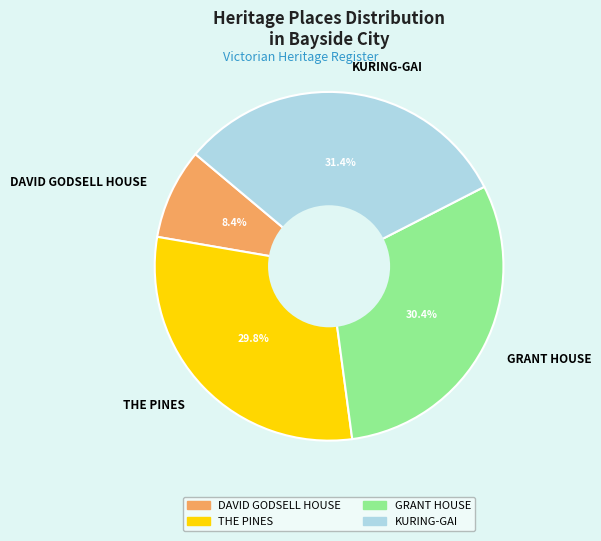

To the nearest percent, what percentage of the pie is THE PINES?

30%